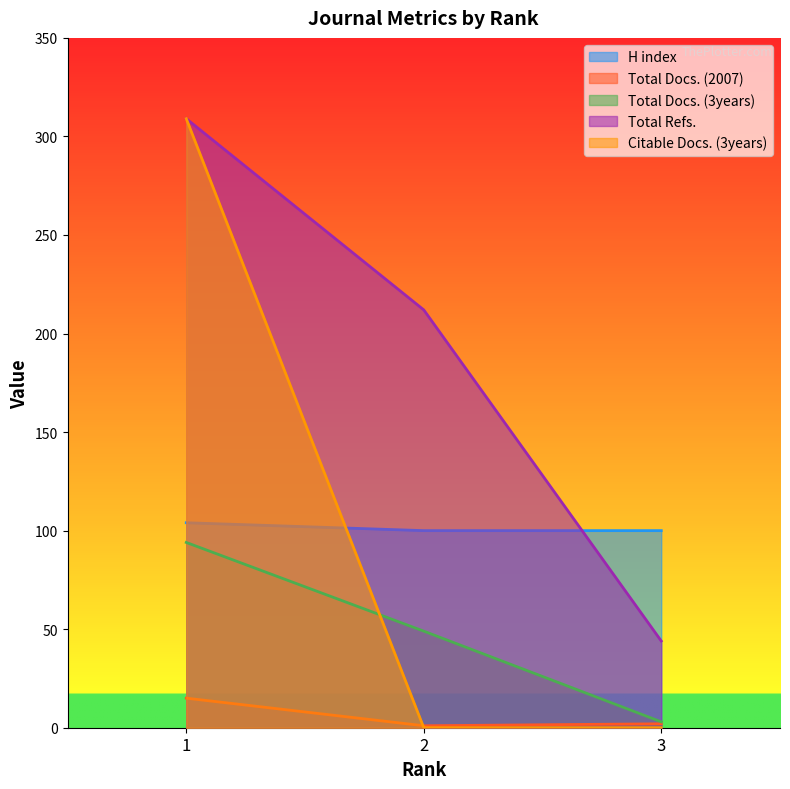

At how many categories does at least one series exceed 234?

1